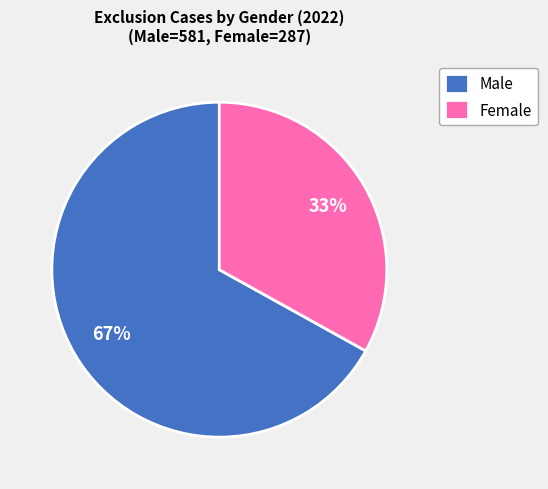

The Female slice represents 33% of the pie. True or false?

True